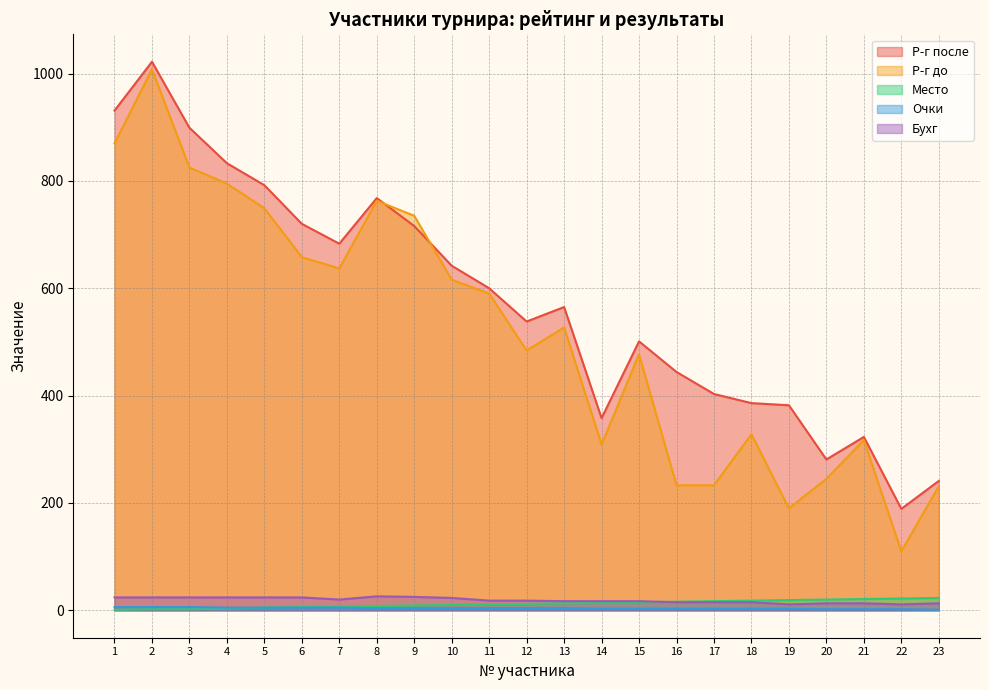

What is the value of the Очки point at the 3rd from the left?

6